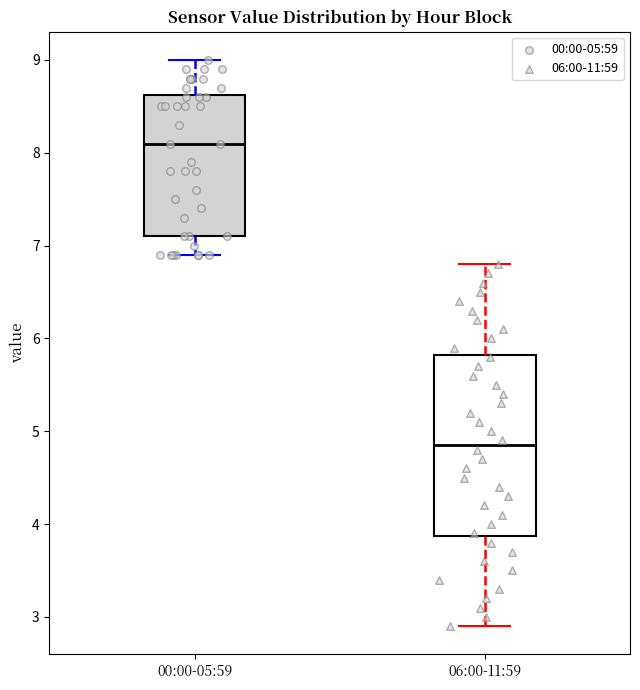

Comparing the boxes themselves (not the whiskers), which one is the tallest?

06:00-11:59